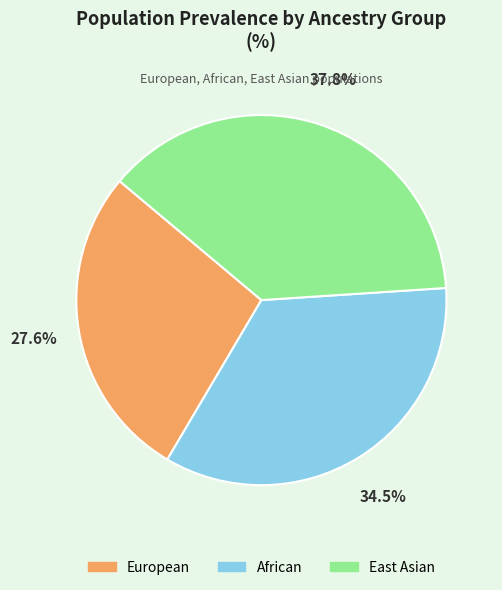

To the nearest percent, what is the combined percentage of African and European?

62%